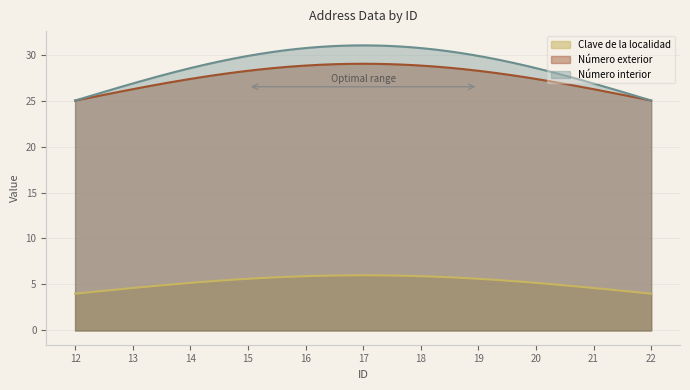

List the series in order of their peak value, highest first.

Número interior, Número exterior, Clave de la localidad